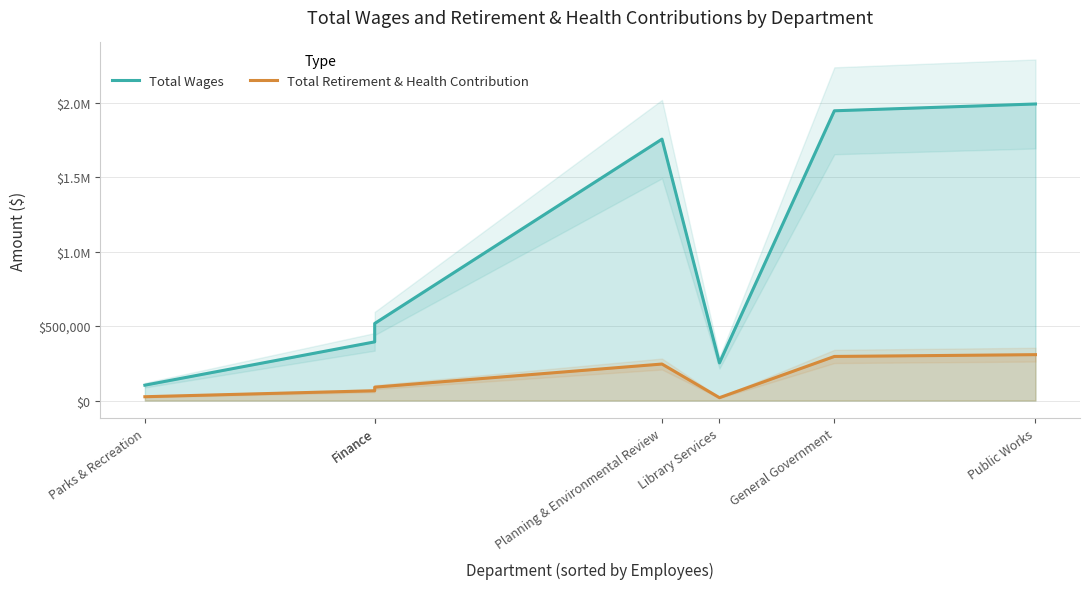

What is the spread (max minus min) of values at Public Works?

1683928